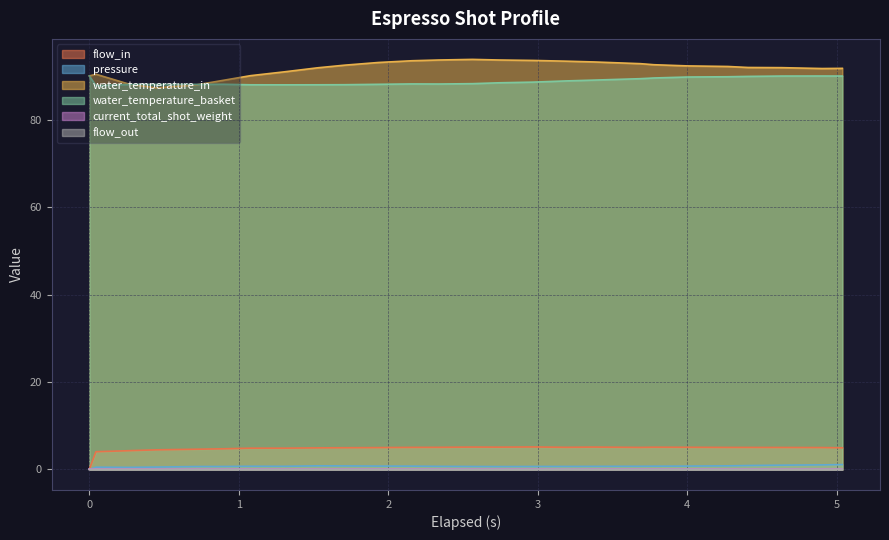

The flow_out series shows 0.0 at 4.273. True or false?

True